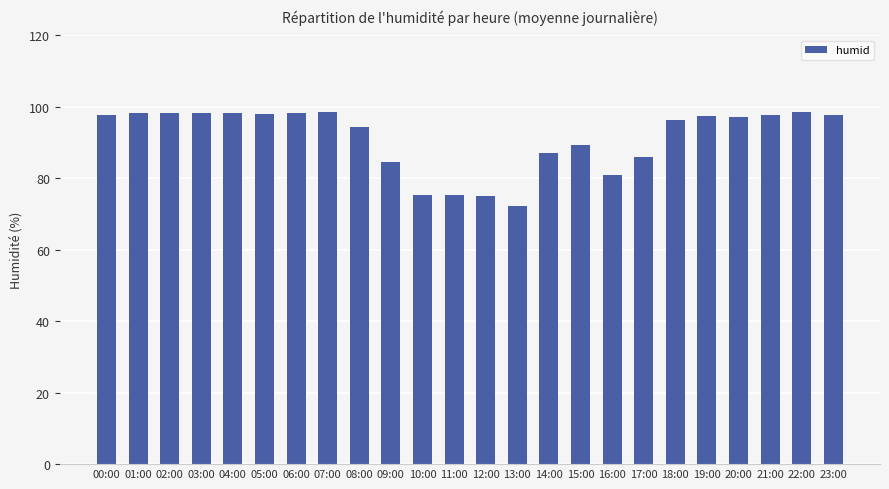

What is the change in value from 09:00 to 20:00?

+12.6